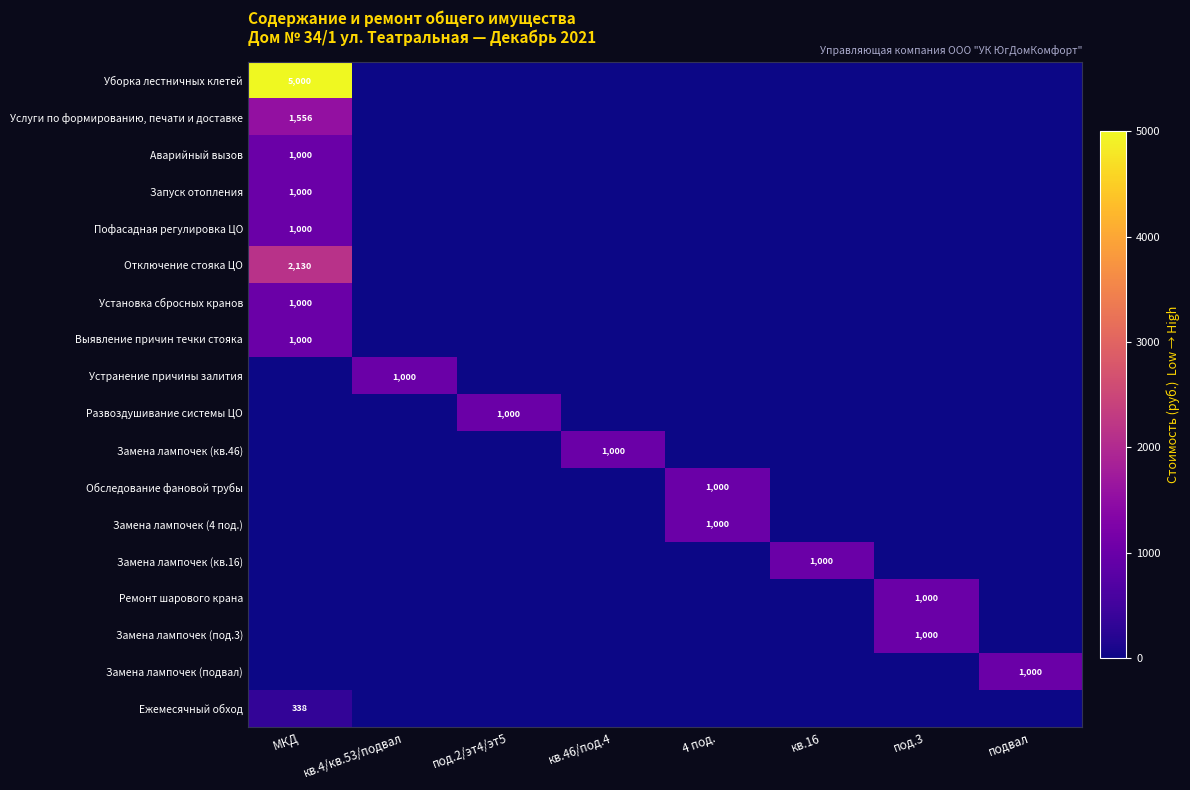

The value of Развоздушивание системы ЦО at под.2/эт4/эт5 is 373. True or false?

False